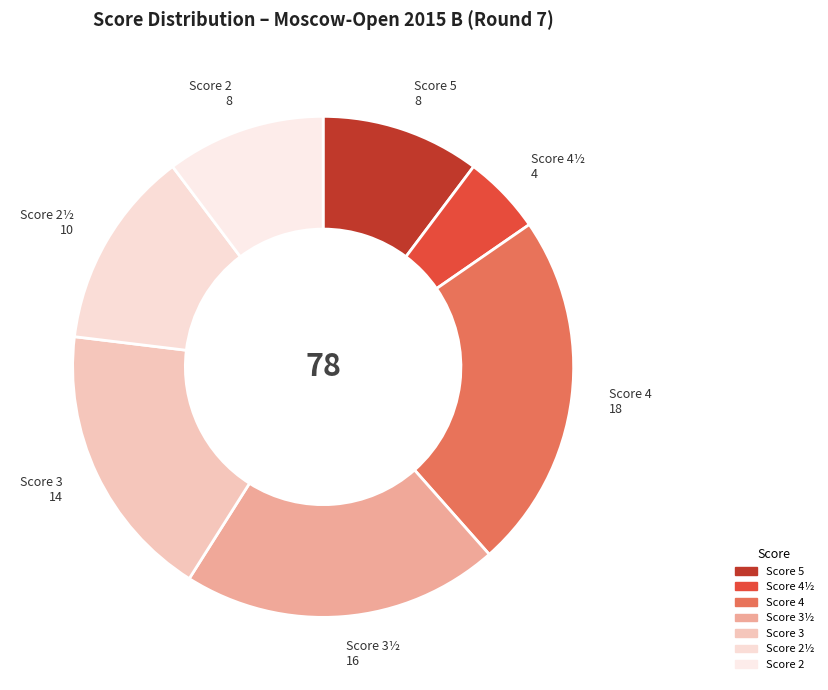

To the nearest percent, what is the difference between the largest and smallest slice percentages?

18%